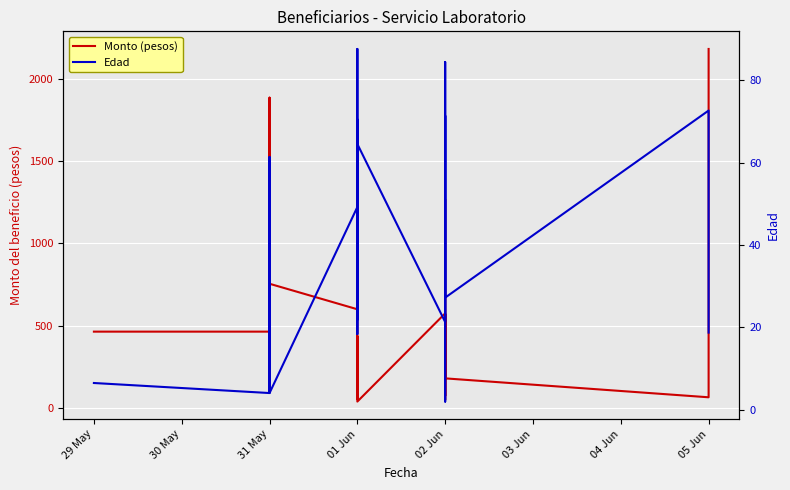

What is the difference between the maximum and second lowest values in the Edad series?

83.6